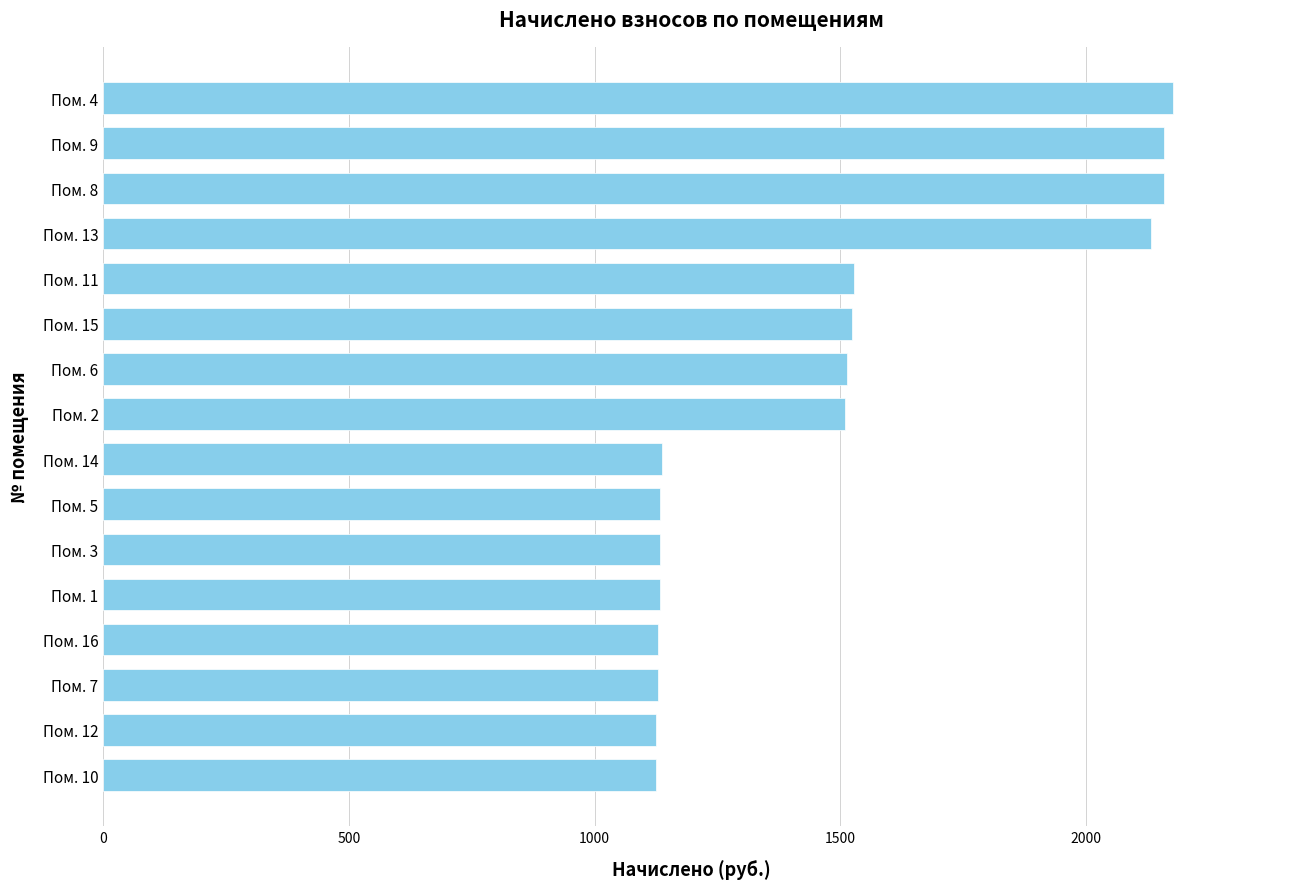

The value at Пом. 11 is 1528.7. True or false?

True